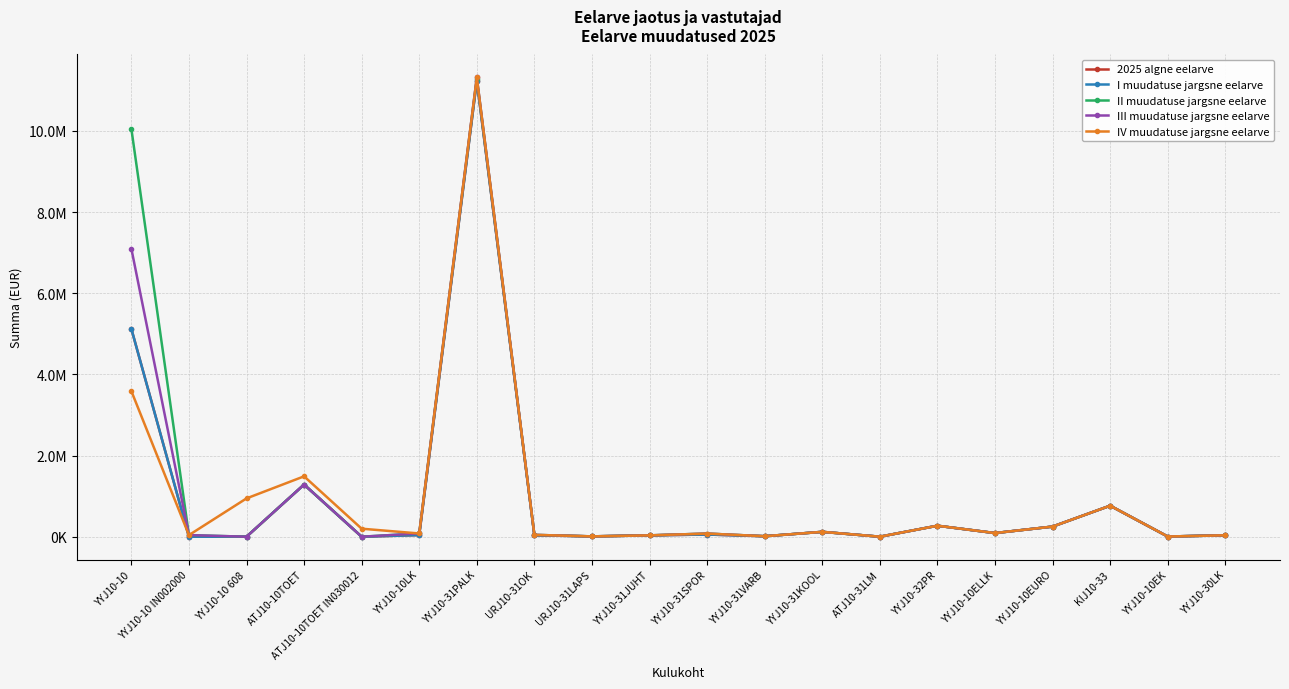

How many positive values does the 2025 algne eelarve series have?

17